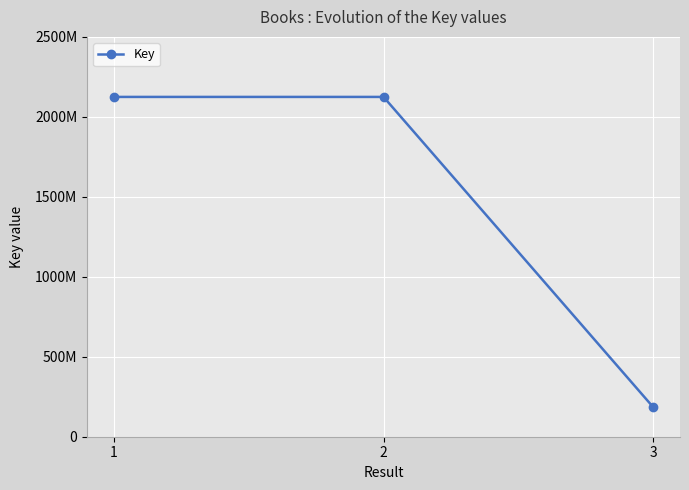

Reading right to left, transcribe all the data shown in this chart.

185926014	2124652589	2124652977